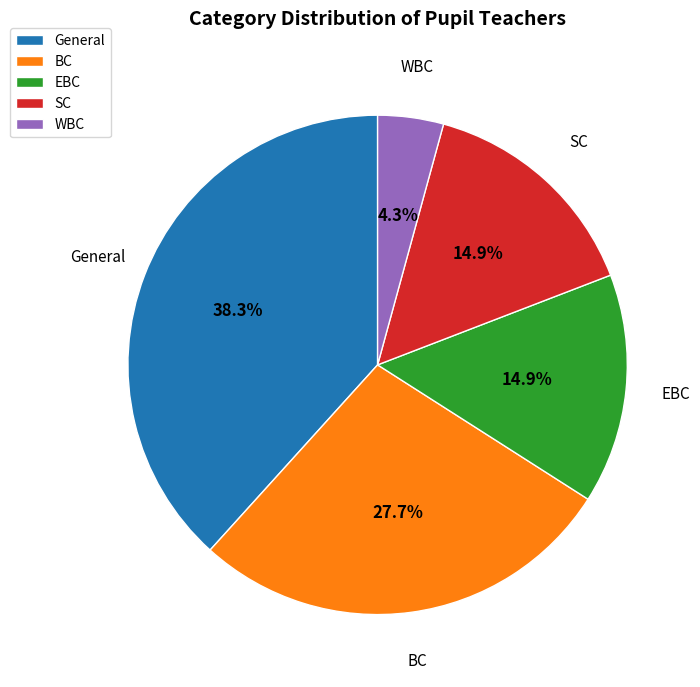

Which slice is the smallest?

WBC